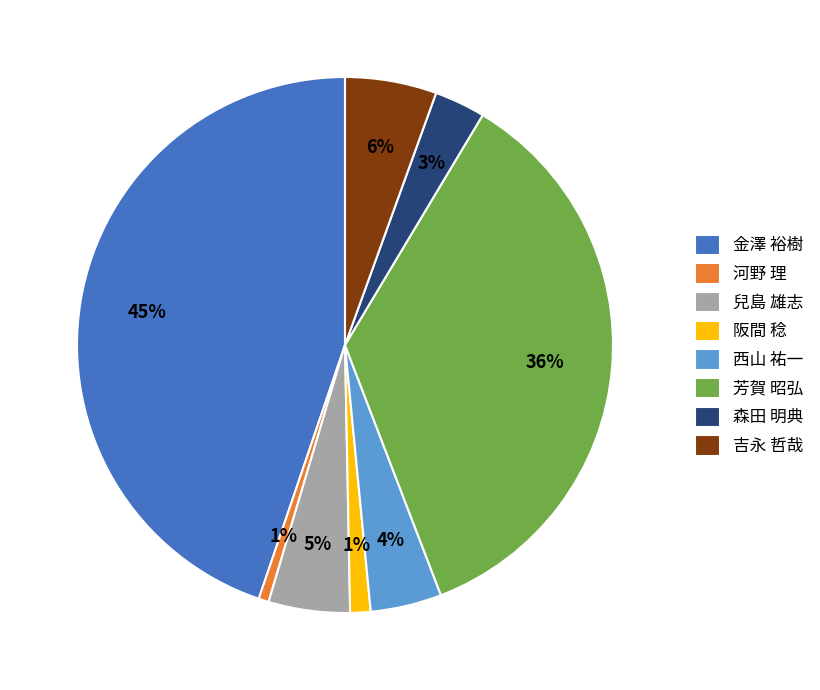

How many segments does this pie chart have?

8